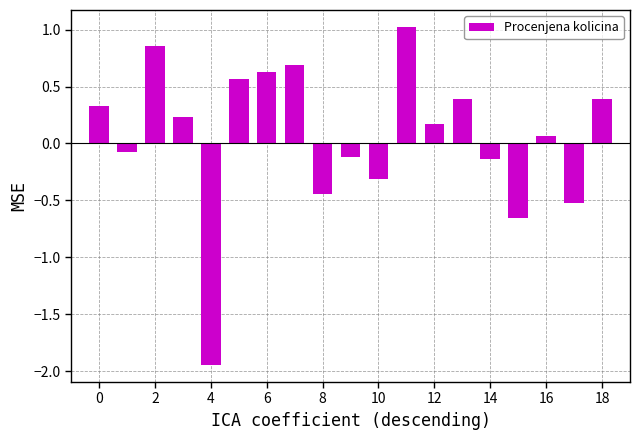

What is the sum of all values?

1.1